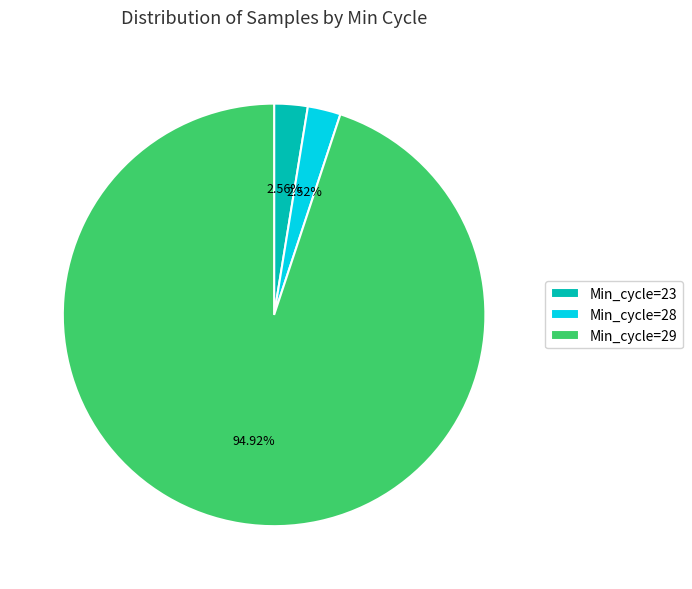

Between Min_cycle=29 and Min_cycle=28, which is larger?

Min_cycle=29